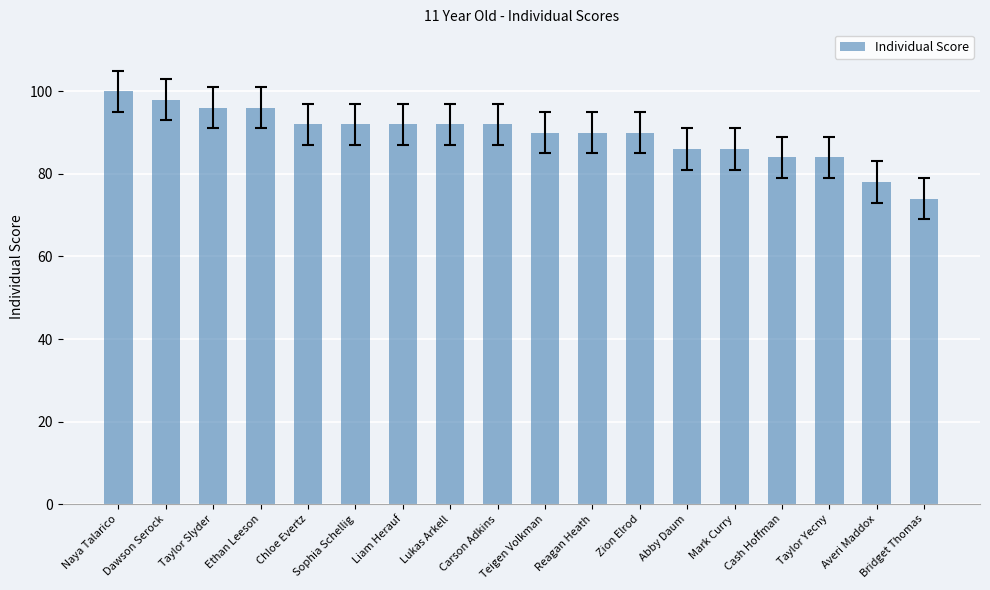

How many categories are shown in the chart?

18